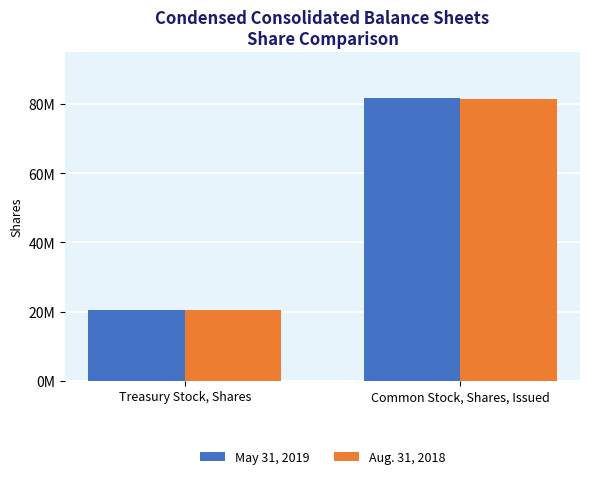

Does the chart contain any negative values?

No